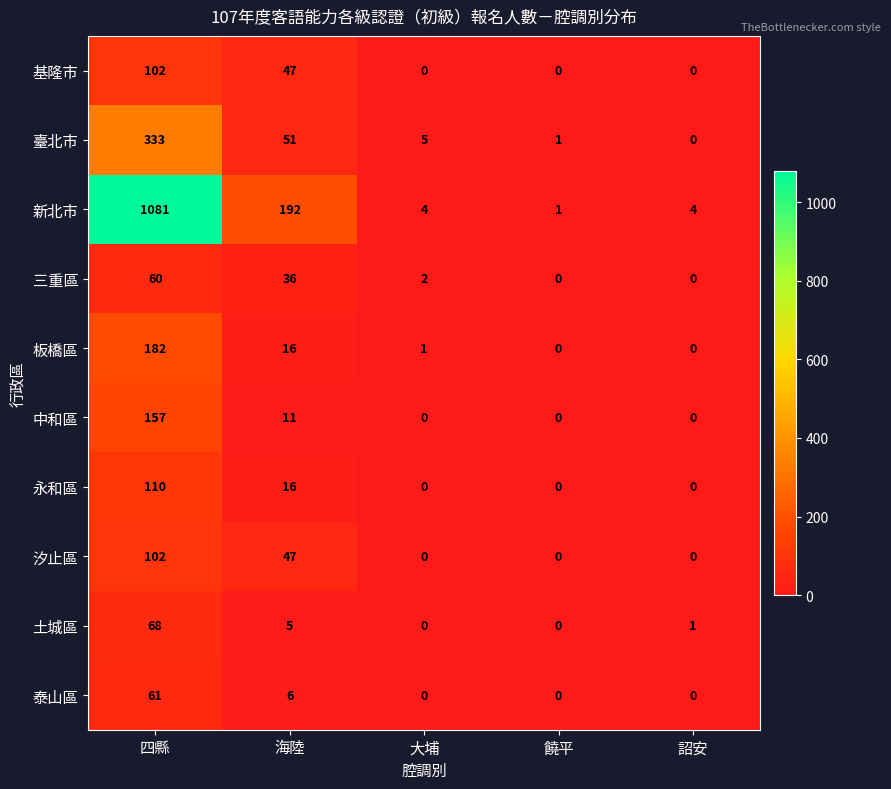

At which category does the chart reach its peak across all series?

四縣